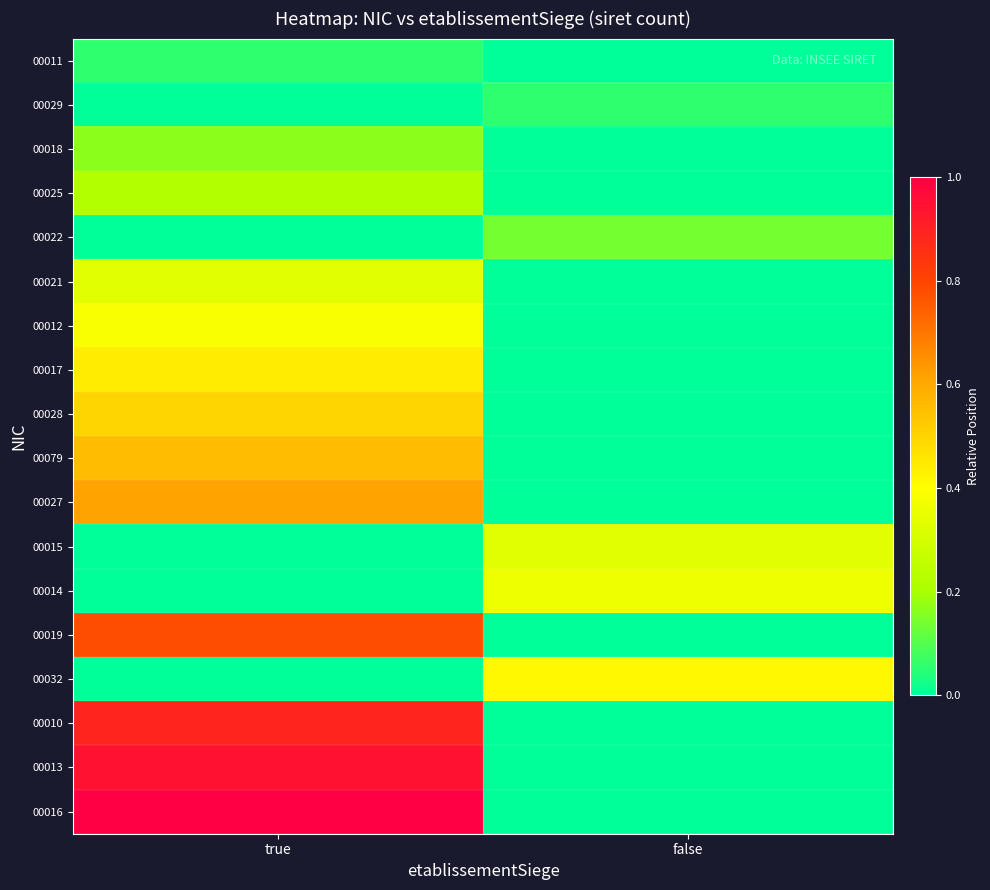

Reading right to left, list all the values displayed in this chart.

00011: false=0.0	true=0.1
00029: false=0.1	true=0.0
00018: false=0.0	true=0.2
00025: false=0.0	true=0.2
00022: false=0.1	true=0.0
00021: false=0.0	true=0.3
00012: false=0.0	true=0.4
00017: false=0.0	true=0.4
00028: false=0.0	true=0.5
00079: false=0.0	true=0.6
00027: false=0.0	true=0.6
00015: false=0.3	true=0.0
00014: false=0.4	true=0.0
00019: false=0.0	true=0.8
00032: false=0.4	true=0.0
00010: false=0.0	true=0.9
00013: false=0.0	true=0.9
00016: false=0.0	true=1.0